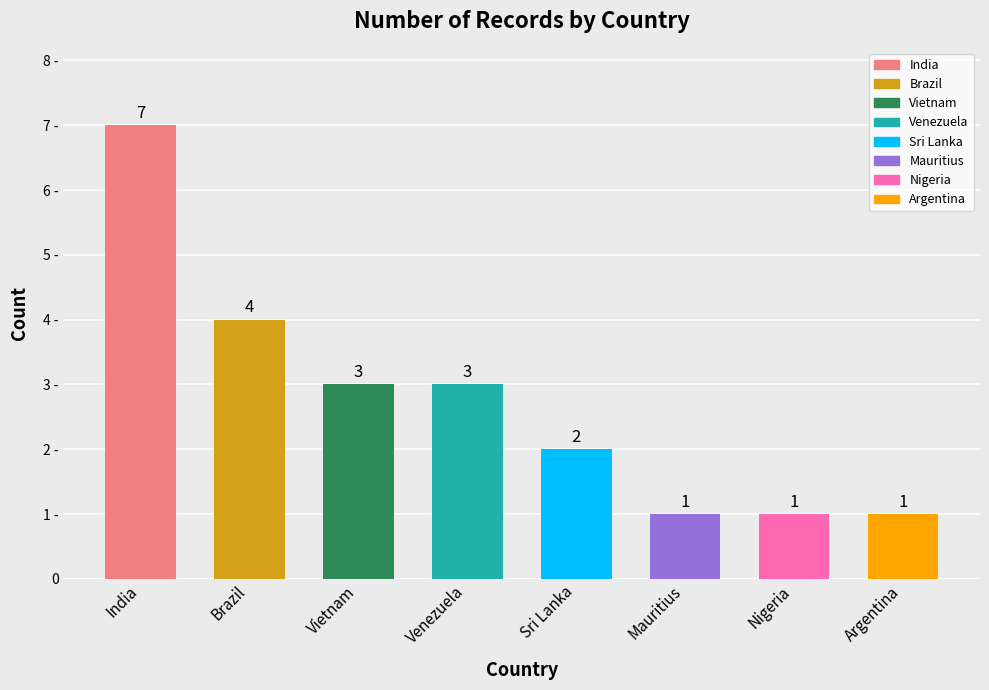

What is the difference between the maximum and minimum values?

6